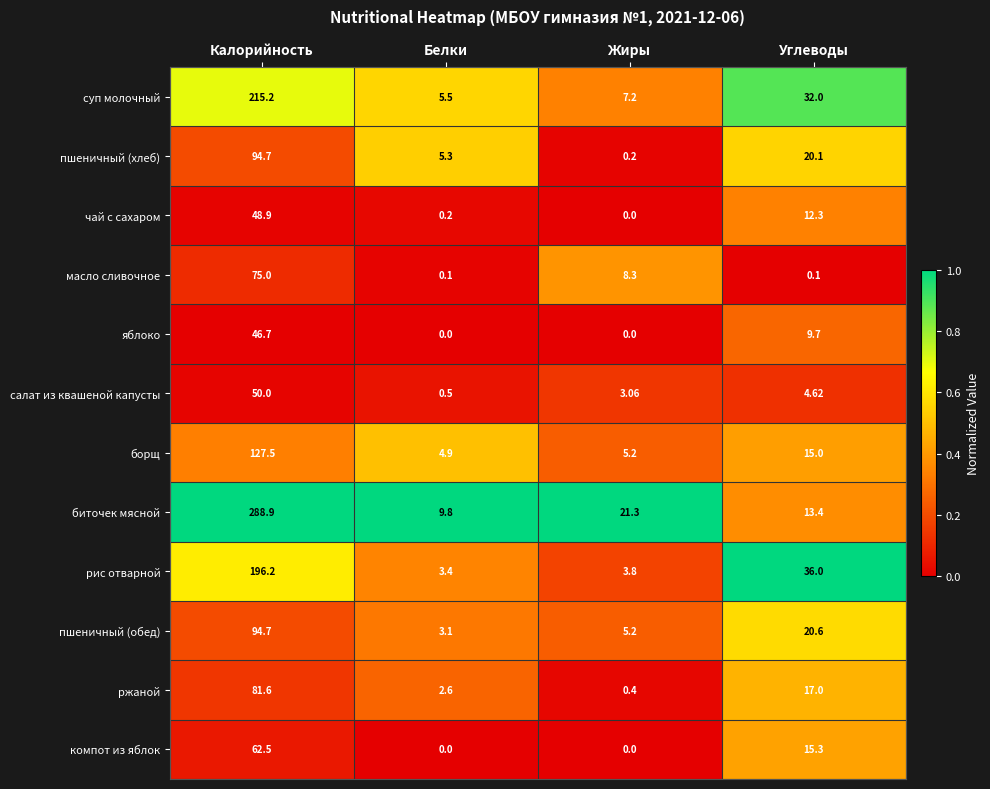

Which series has the largest range (max minus min)?

биточек мясной